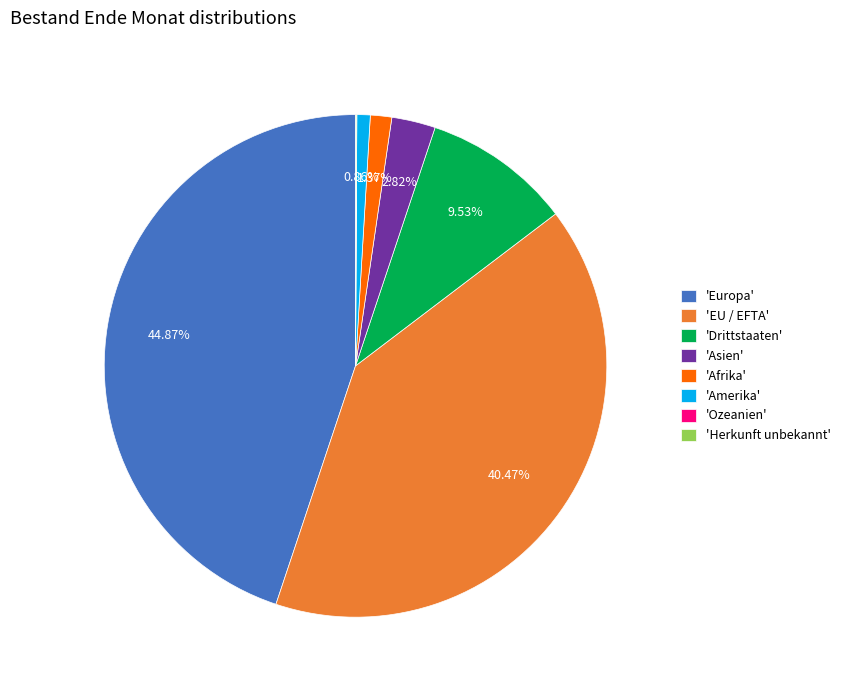

Does 'Afrika' represent more than half of the total?

No